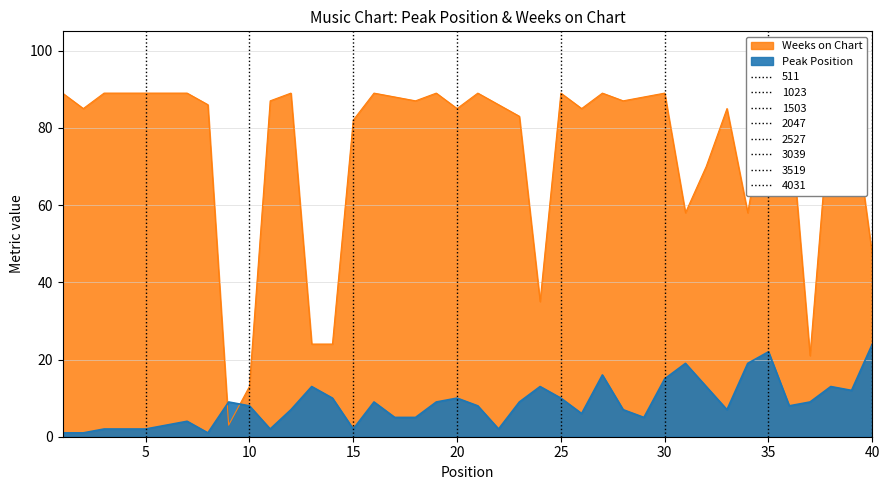

At which label does Weeks on Chart first exceed 87?

1